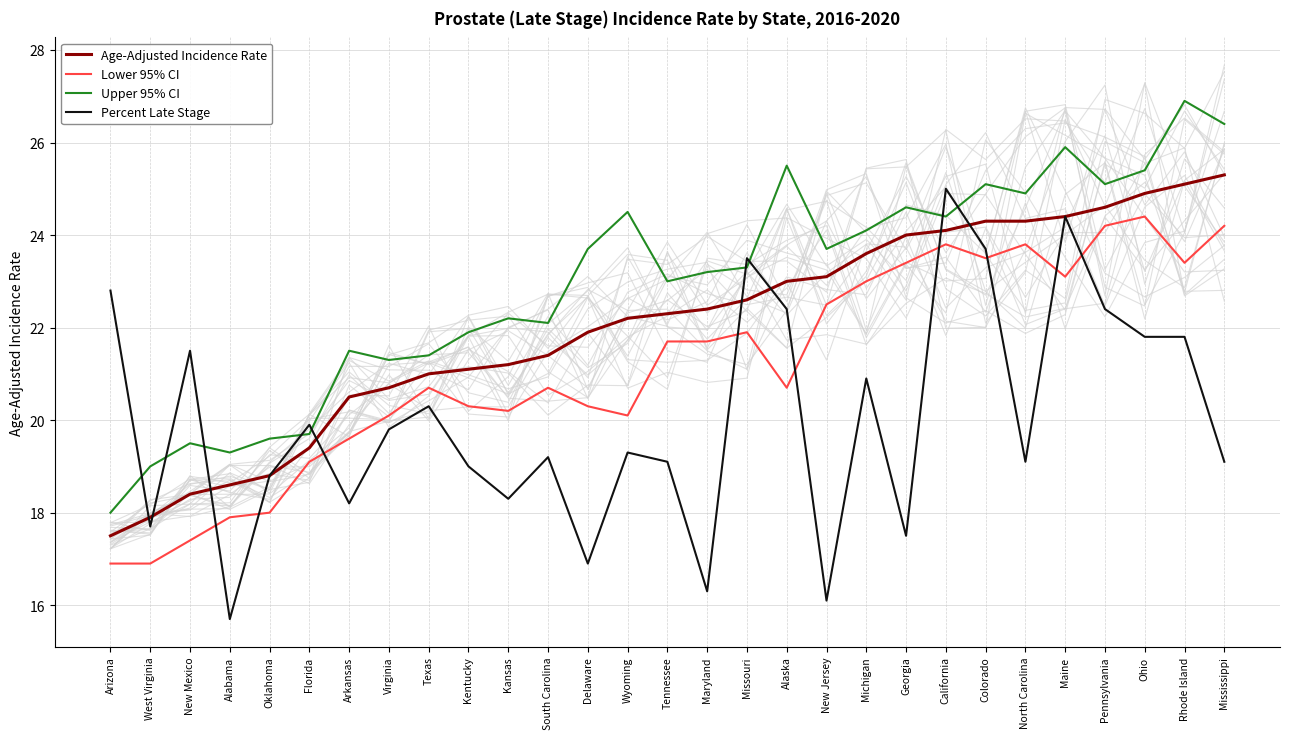

What is the label of the 27th point from the left?

Ohio